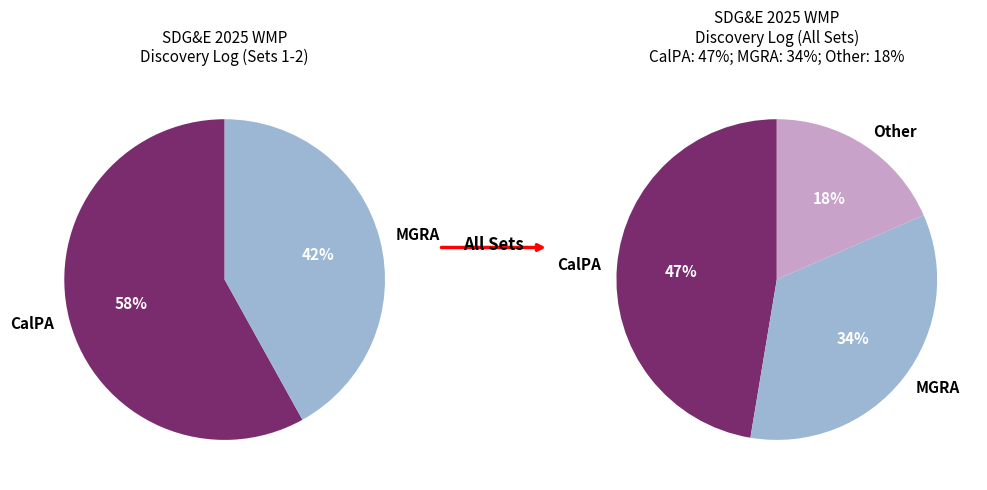

Which category has the biggest portion of the pie?

CalPA